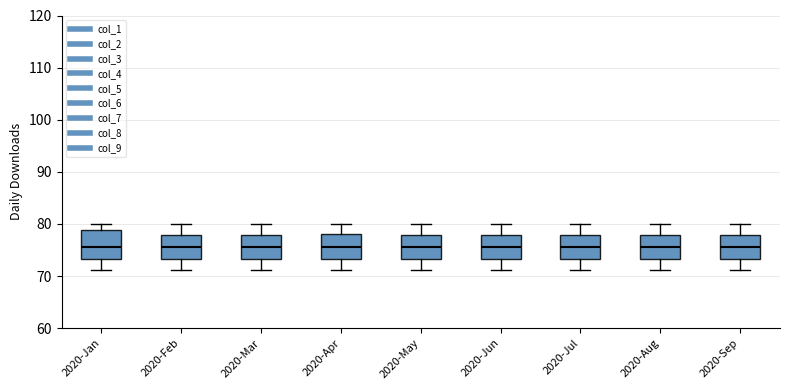

Reading left to right, read every box against the y-axis: the position of its median line, the range the box covers, and the ends of its whiskers. The values are not printed on the chart, so give them approximately, as read against the axis.

2020-Jan: median 76, box 73 to 79, whiskers 71 to 80
2020-Feb: median 76, box 73 to 78, whiskers 71 to 80
2020-Mar: median 76, box 73 to 78, whiskers 71 to 80
2020-Apr: median 76, box 73 to 78, whiskers 71 to 80
2020-May: median 76, box 73 to 78, whiskers 71 to 80
2020-Jun: median 76, box 73 to 78, whiskers 71 to 80
2020-Jul: median 76, box 73 to 78, whiskers 71 to 80
2020-Aug: median 76, box 73 to 78, whiskers 71 to 80
2020-Sep: median 76, box 73 to 78, whiskers 71 to 80